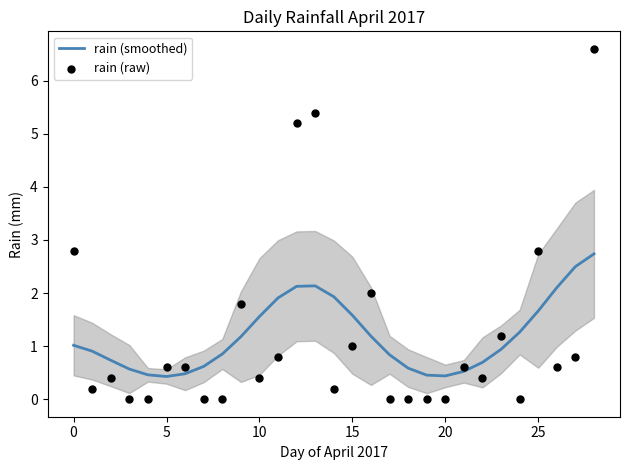

At how many categories does at least one series exceed 3?

3